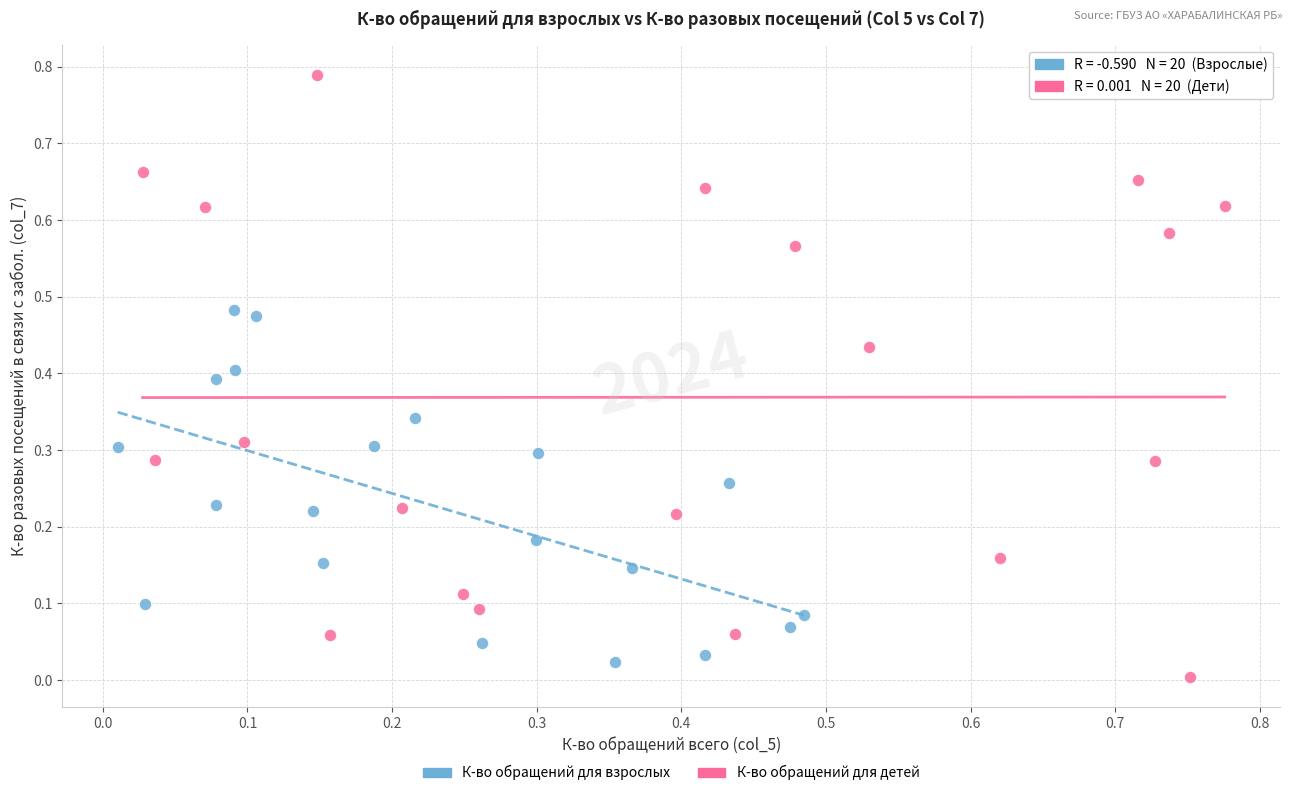

Which series contains the highest Y value?

К-во обращений для детей